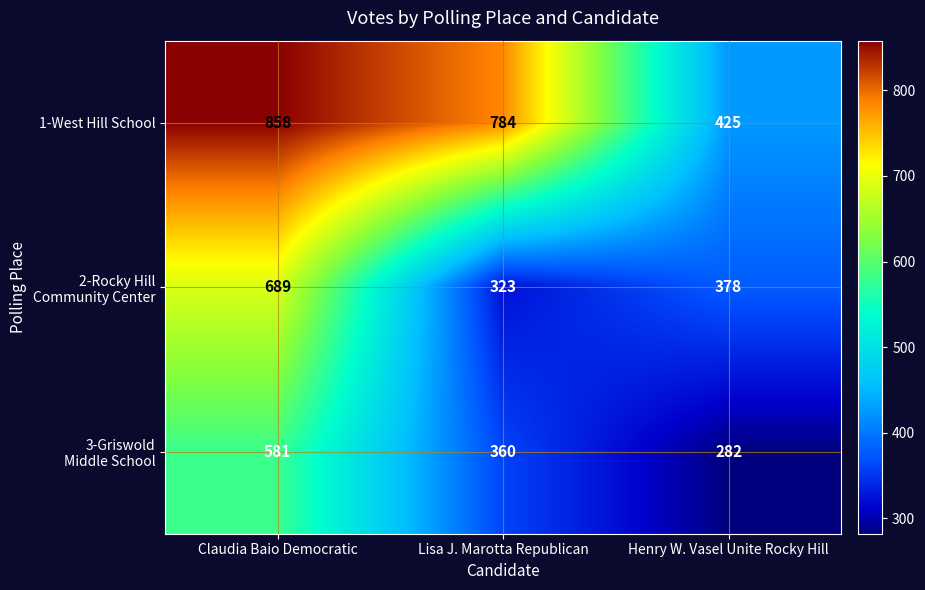

Where is 1-West Hill School nearest to the value 641?

Lisa J. Marotta Republican